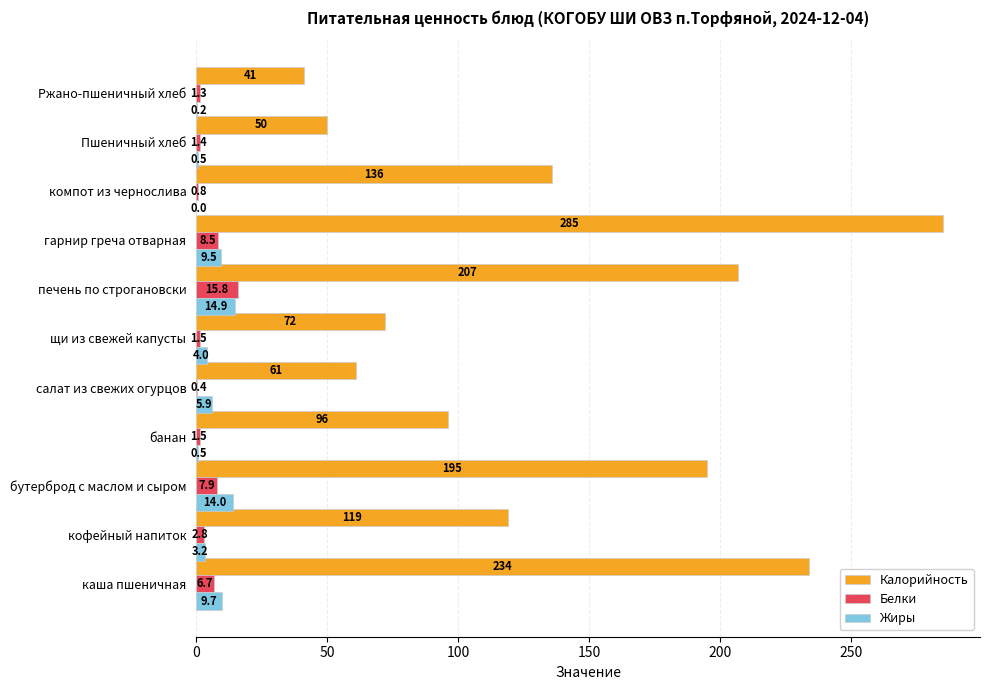

True or false: Жиры has a value of 3.2 at кофейный напиток.

True